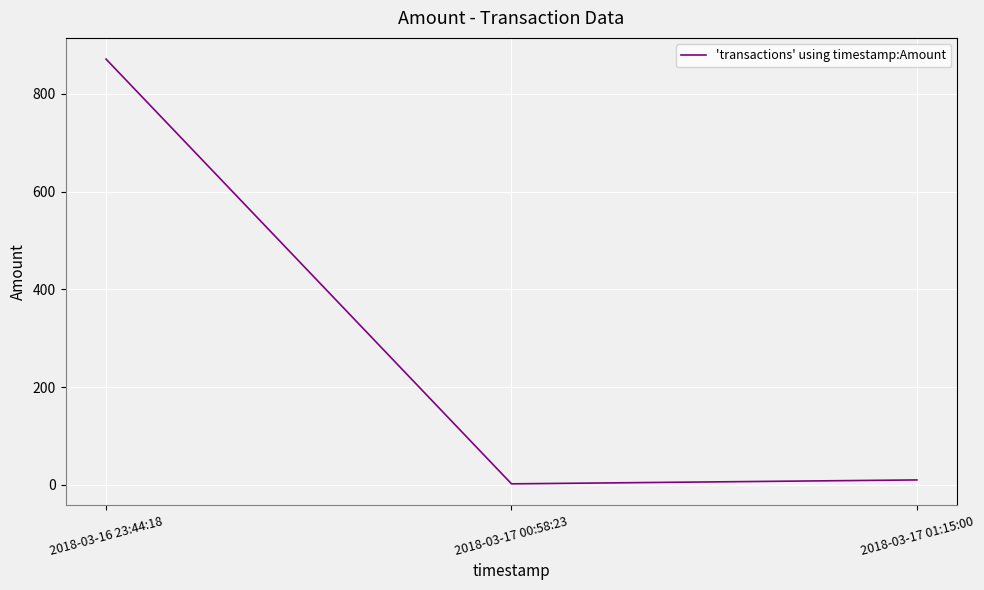

List the labels in order of value, largest first.

2018-03-16 23:44:18, 2018-03-17 01:15:00, 2018-03-17 00:58:23